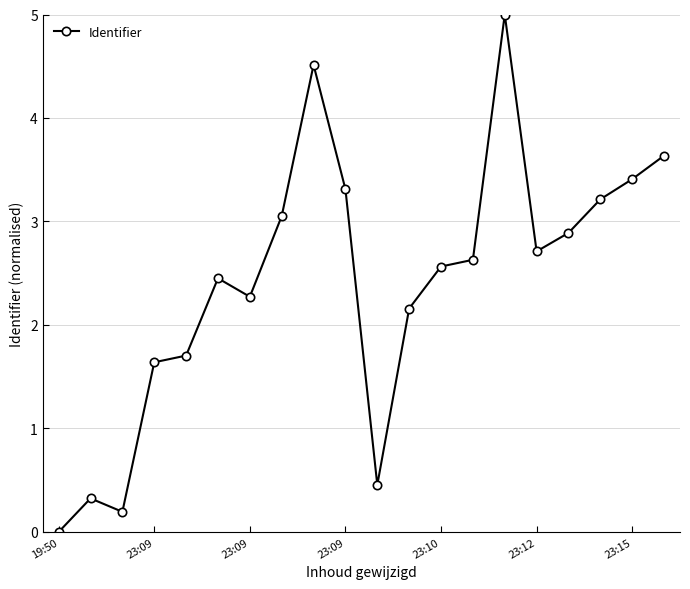

What is the maximum value shown in the chart?

5.0